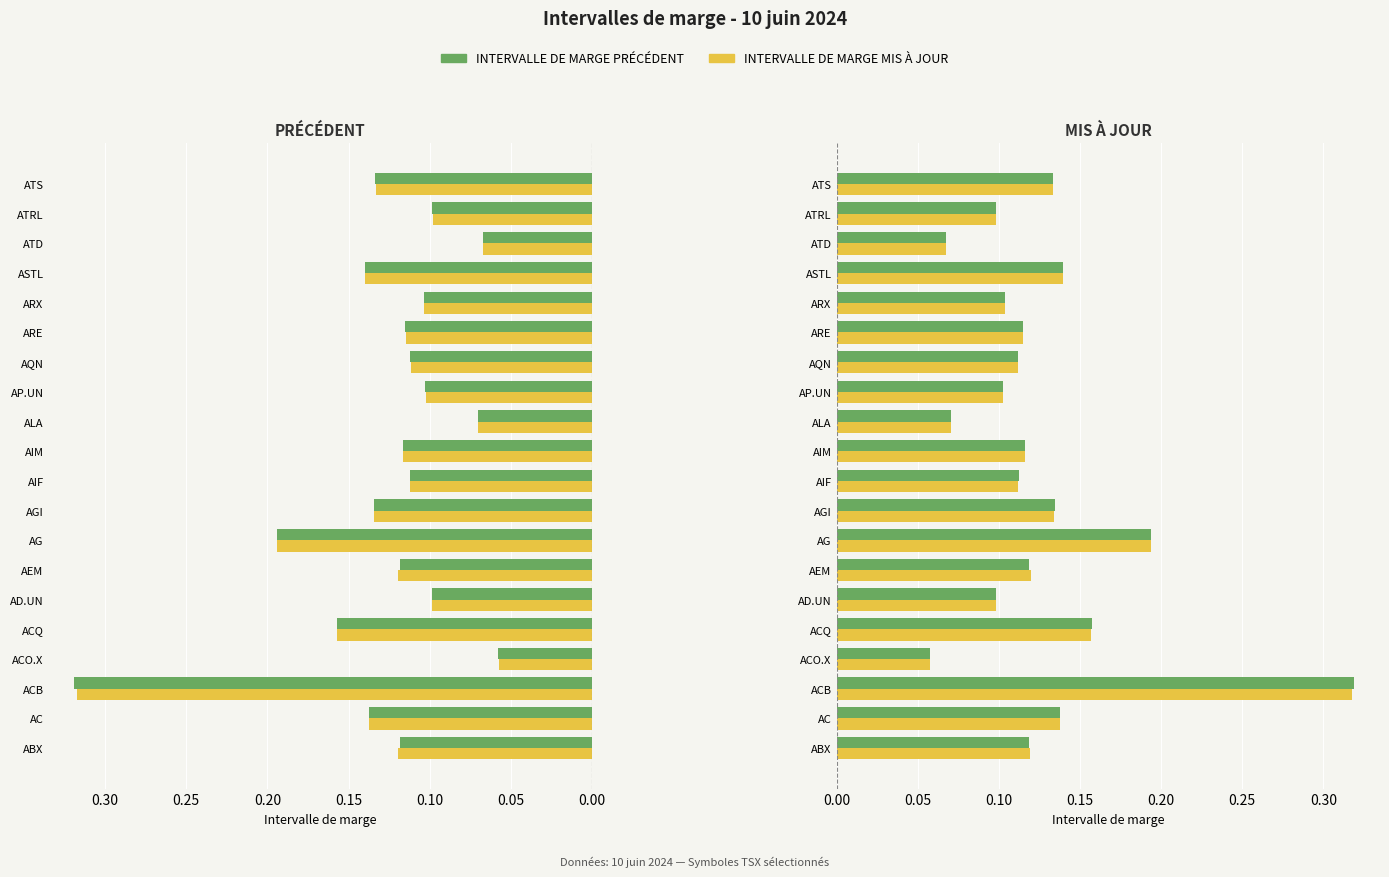

Between ABX and ASTL, which is larger?

ASTL